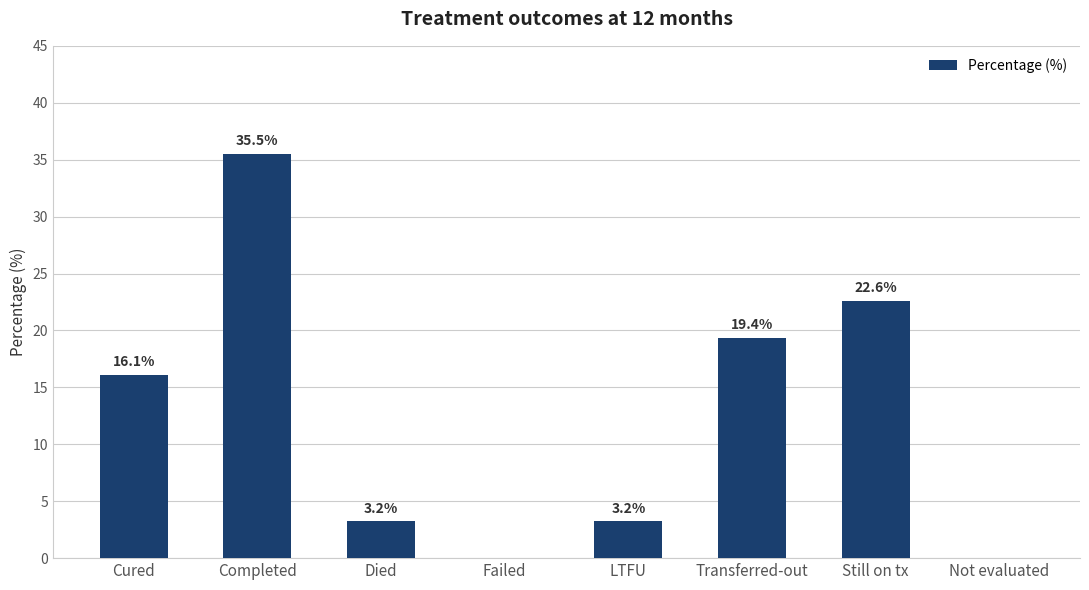

True or false: the data shows 4.6 at Died.

False